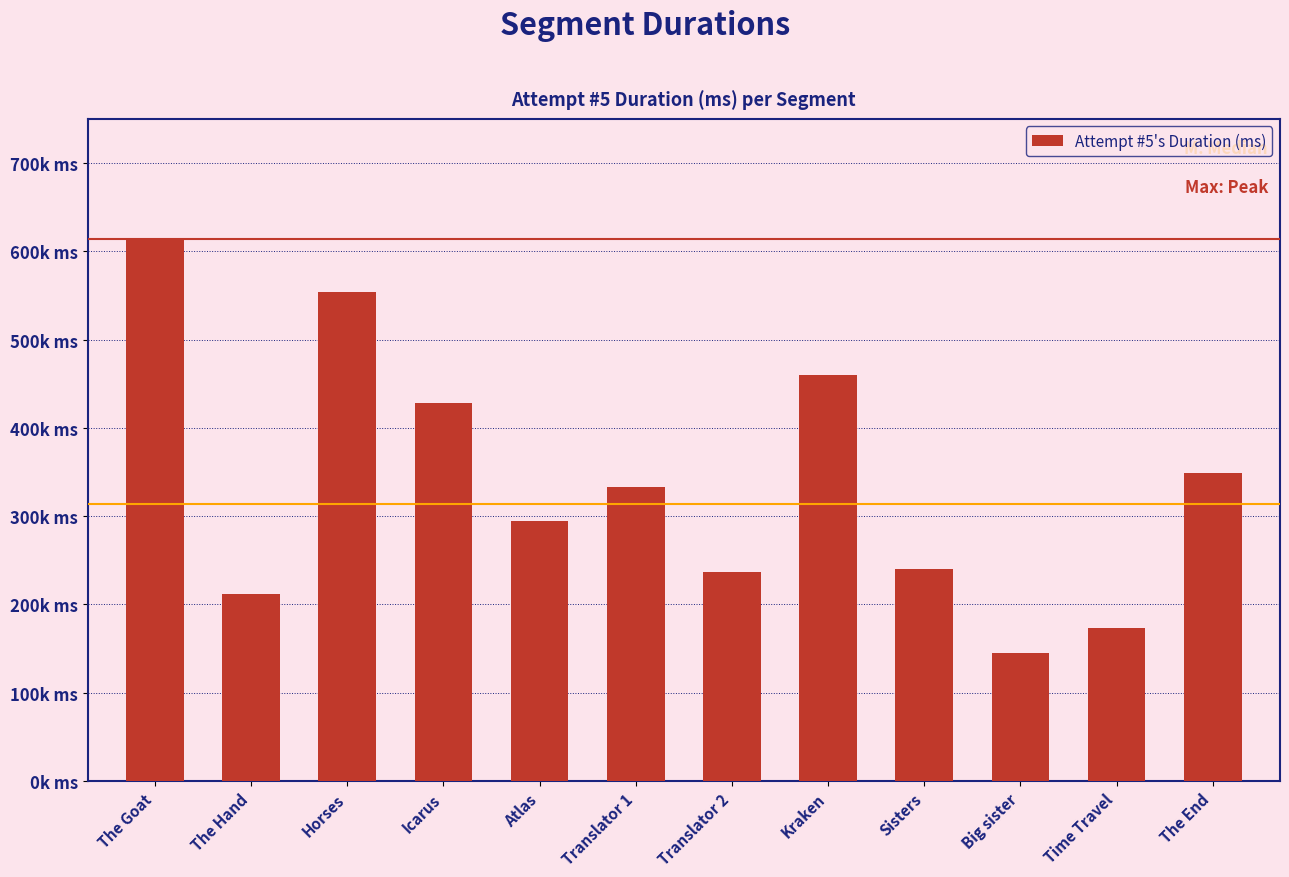

What is the change in value from Sisters to The End?

+108177